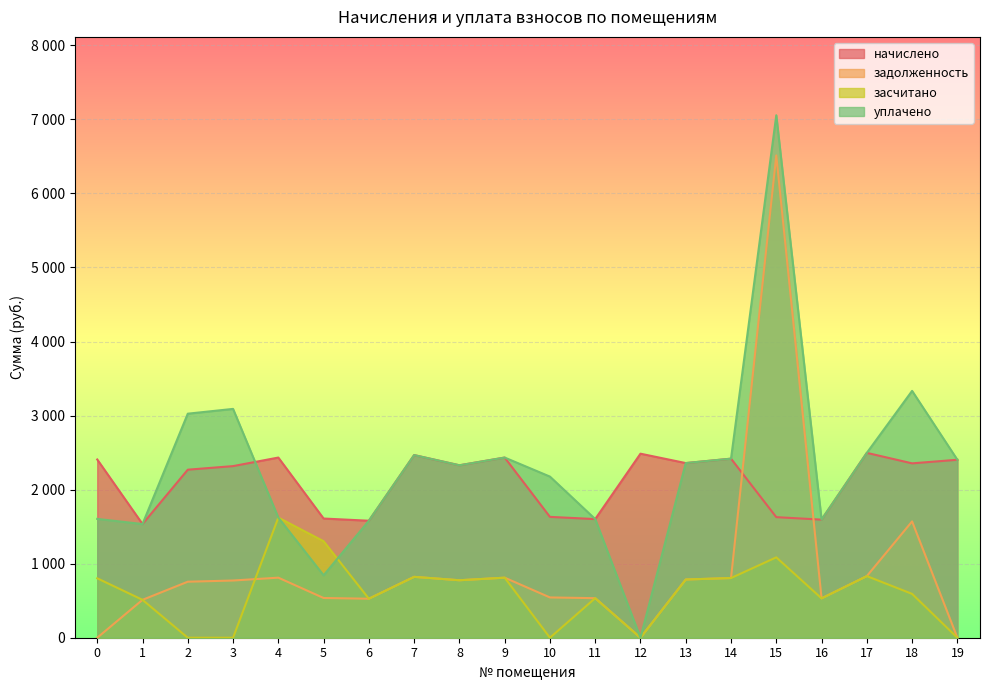

The задолженность series shows 511.7 at 1. True or false?

True